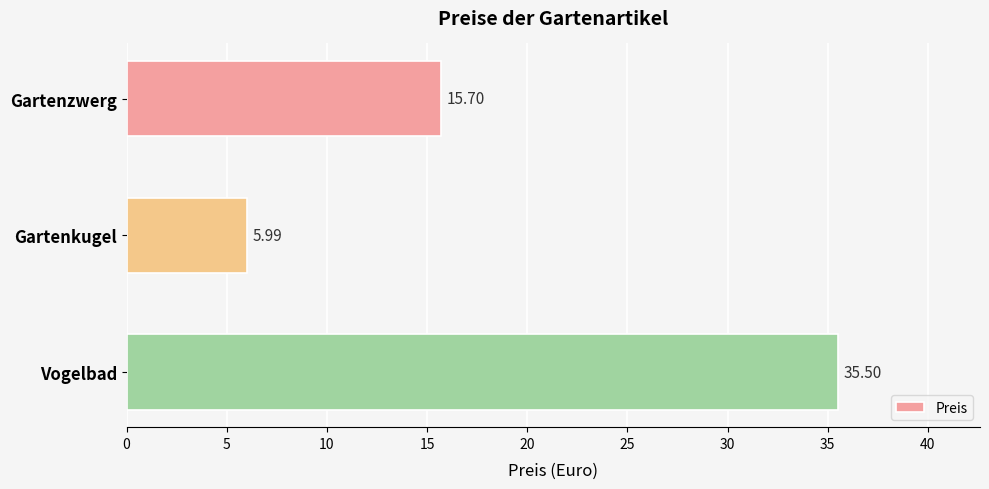

Where is the data nearest to the value 20?

Gartenzwerg